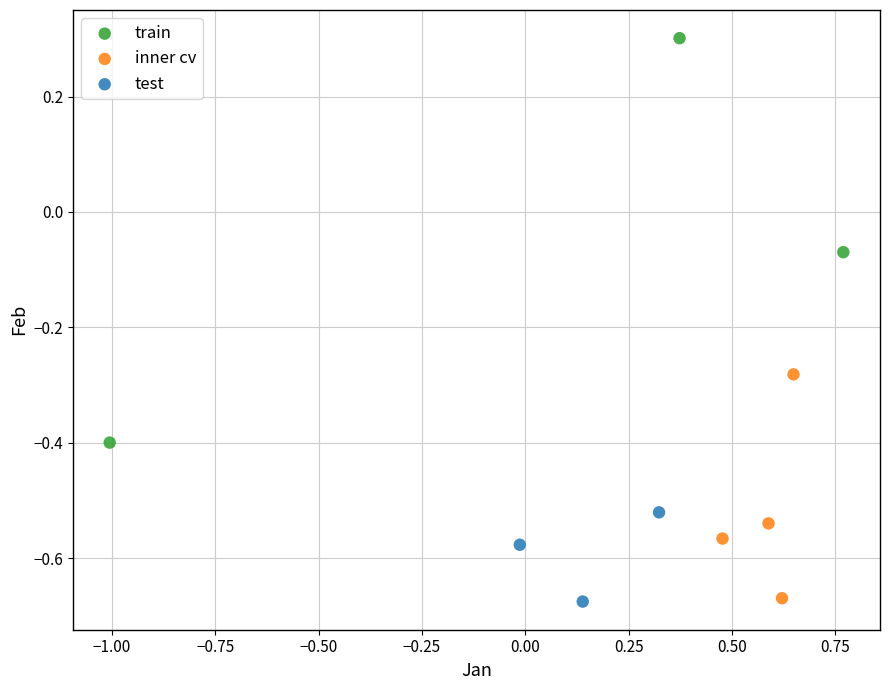

Which series reaches the maximum Y coordinate?

train